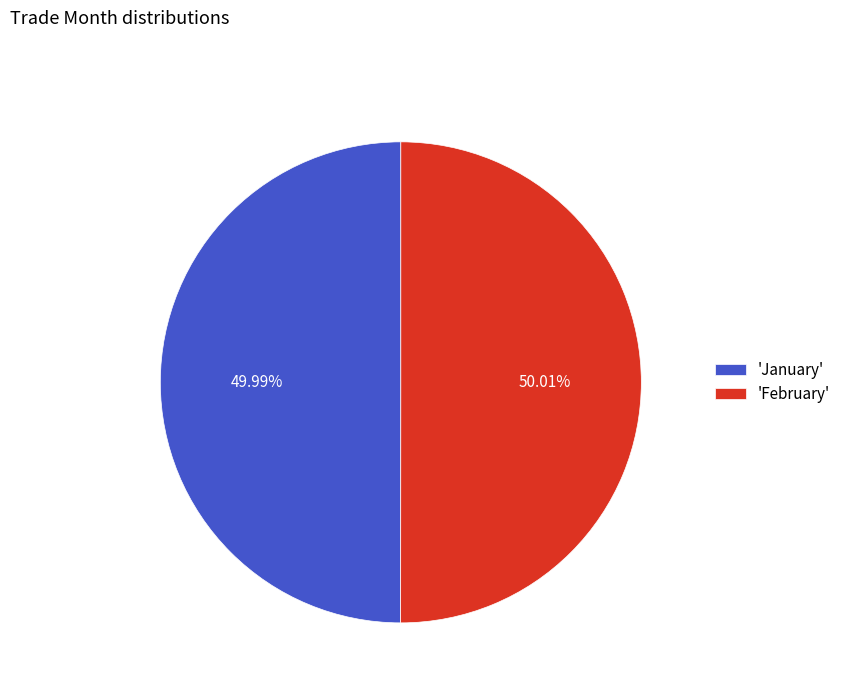

Is there a majority slice in this chart?

Yes